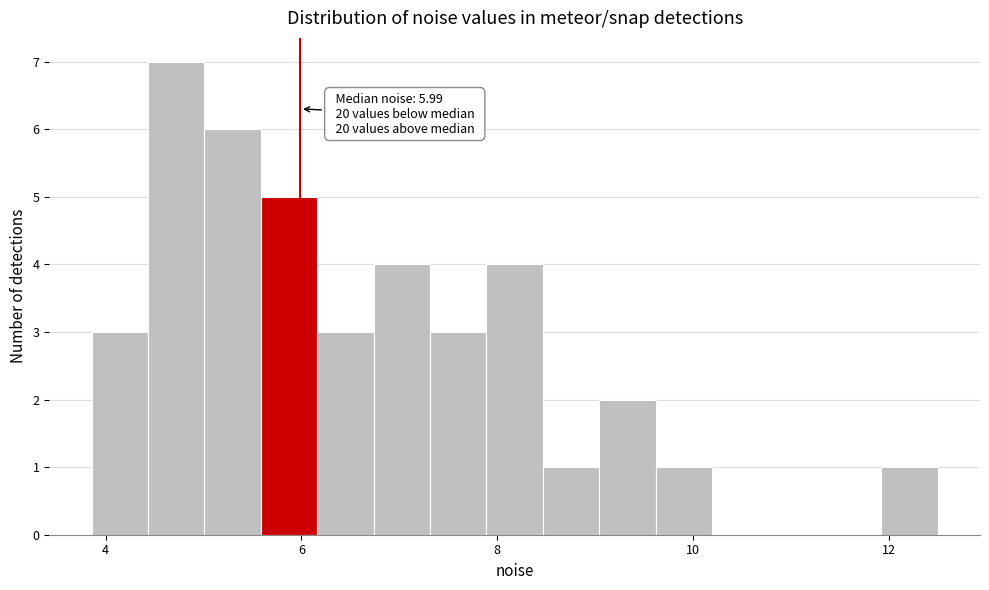

Around what value on the x-axis is the tallest bar? Give the approximate position of its centre, as read against the axis.

4.8